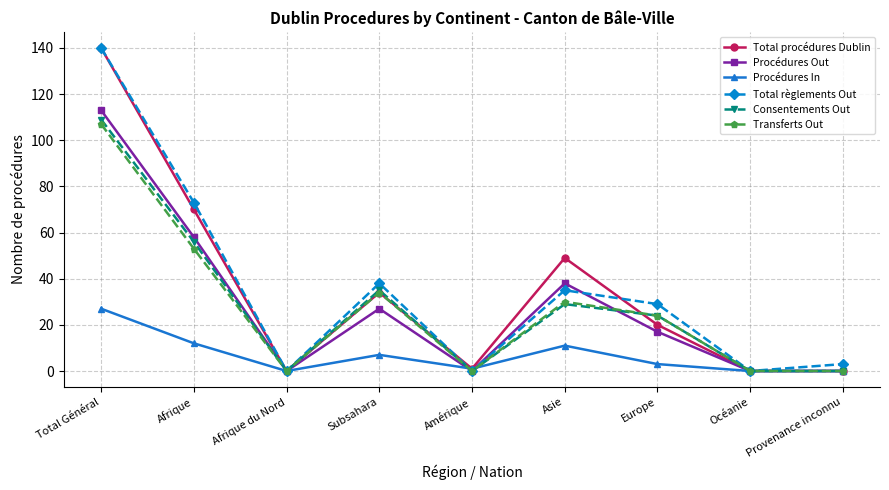

Which series changed the most between Océanie and Provenance inconnu?

Total règlements Out